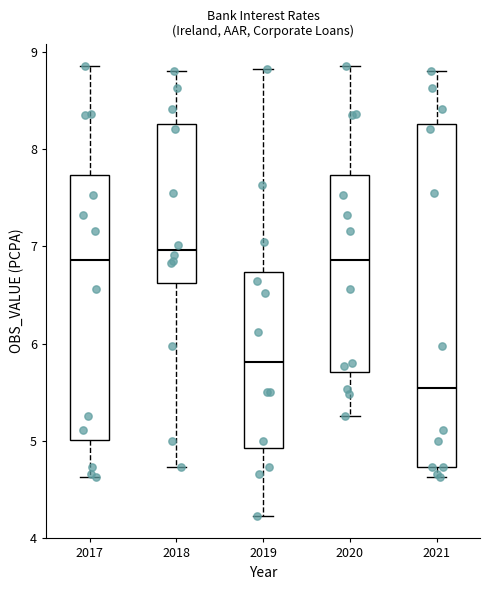

Reading left to right, read every box against the y-axis: the position of its median line, the range the box covers, and the ends of its whiskers. The values are not printed on the chart, so give them approximately, as read against the axis.

2017: median 6.9, box 5.0 to 7.7, whiskers 4.6 to 8.9
2018: median 7.0, box 6.6 to 8.3, whiskers 4.7 to 8.8
2019: median 5.8, box 4.9 to 6.7, whiskers 4.2 to 8.8
2020: median 6.9, box 5.7 to 7.7, whiskers 5.3 to 8.9
2021: median 5.5, box 4.7 to 8.3, whiskers 4.6 to 8.8